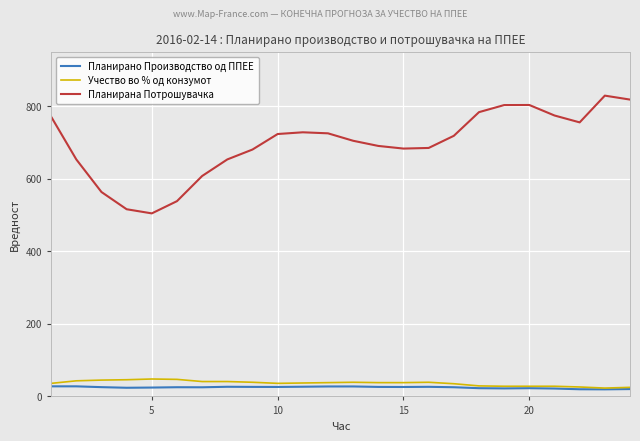

True or false: Планирано Производство од ППЕЕ and Планирана Потрошувачка intersect in this chart.

False